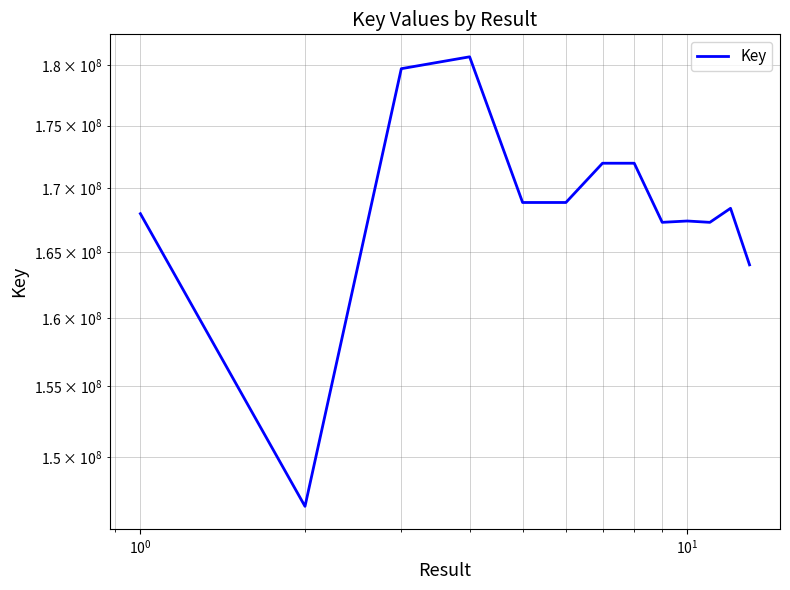

How many interior local valleys (lower than both neighbors) does the data have?

4